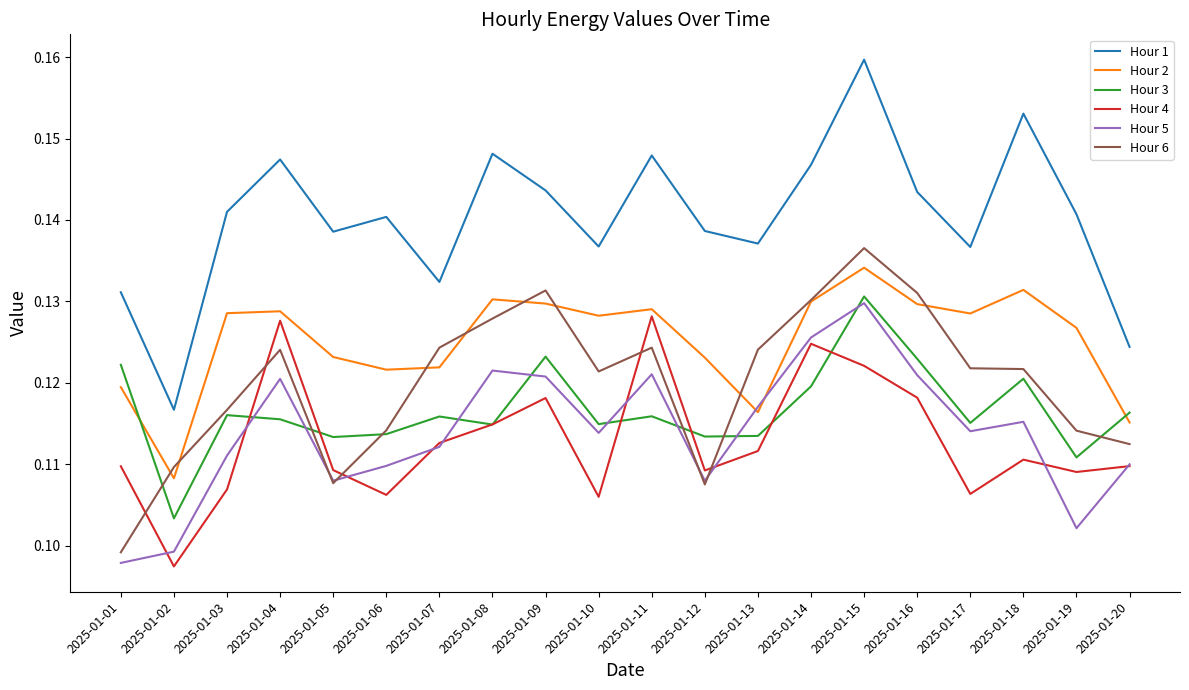

The Hour 5 series shows 0.2 at 2025-01-14. True or false?

False